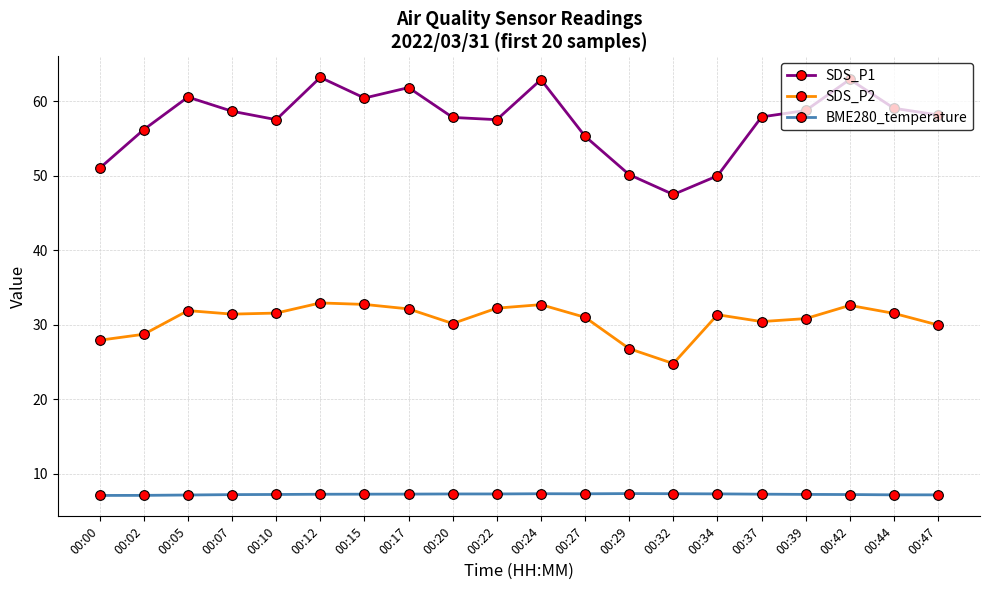

How many distinct data groups are displayed?

3